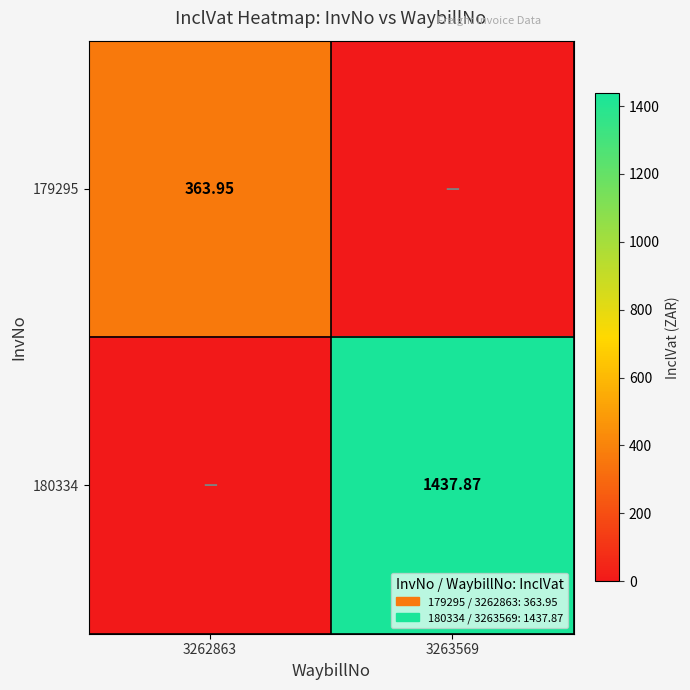

Rank the series by their average value, from highest to lowest.

180334, 179295